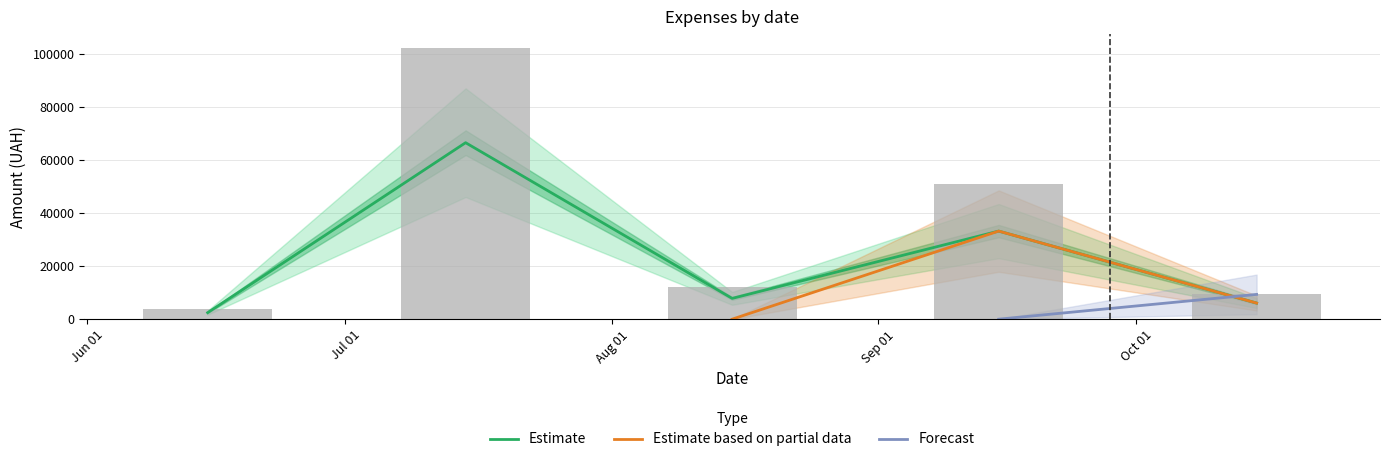

Is the value of Estimate based on partial data at 9 greater than the value of Estimate at 11?

Yes